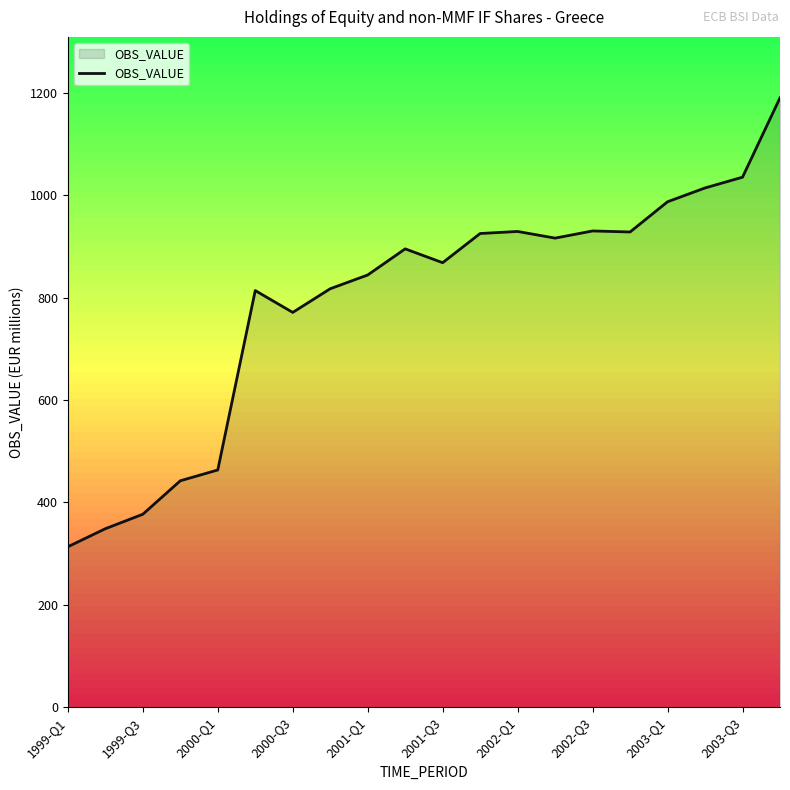

What is the maximum value shown in the chart?

1190.0